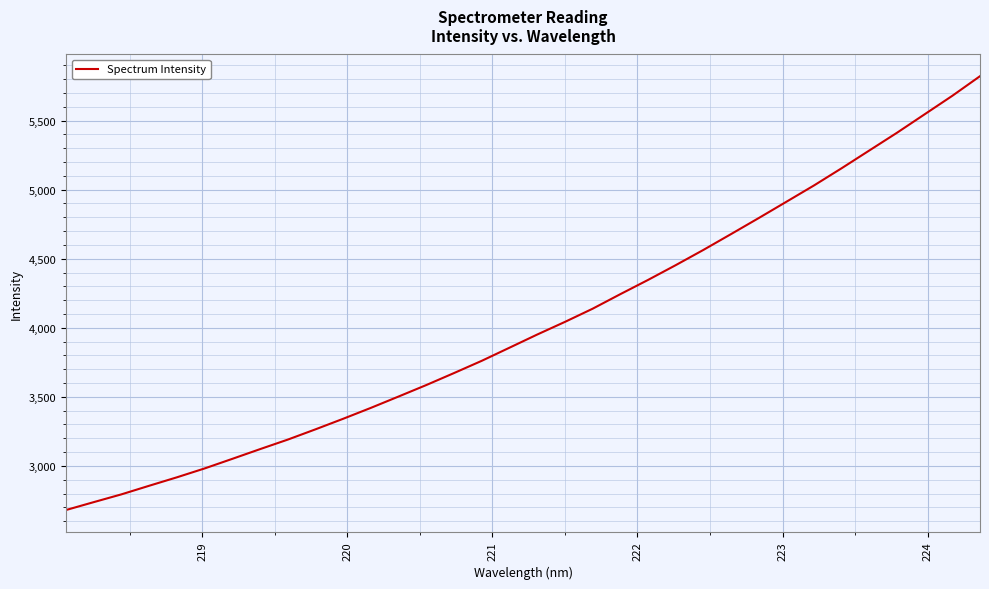

What is the smallest value displayed?

2680.6